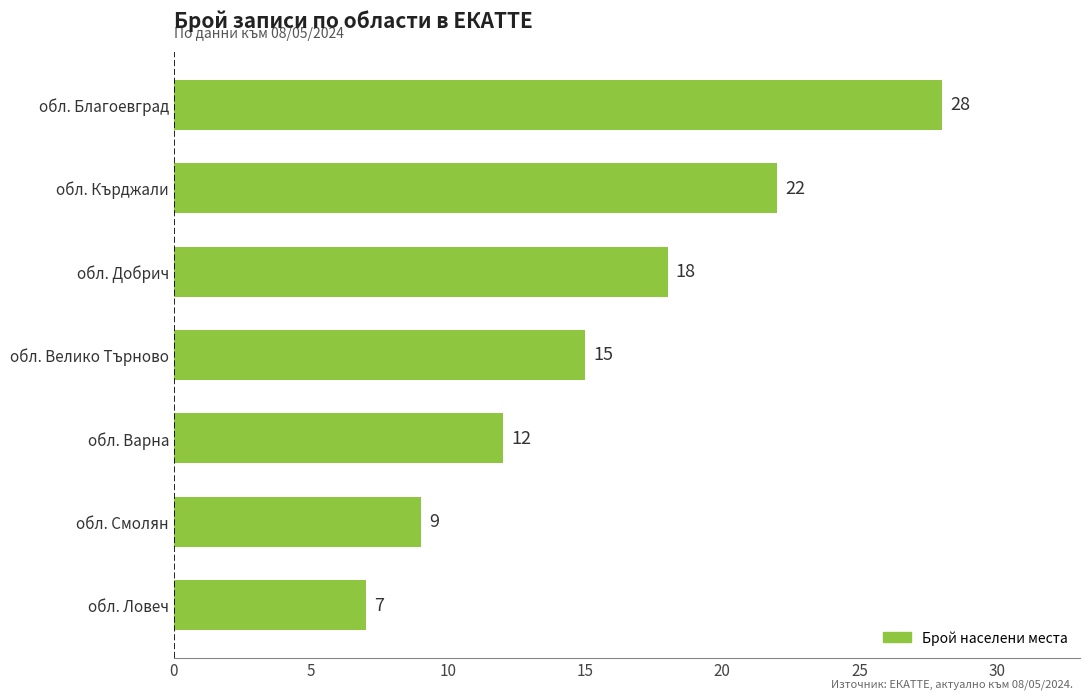

The chart shows a value of 2 at обл. Ловеч. True or false?

False